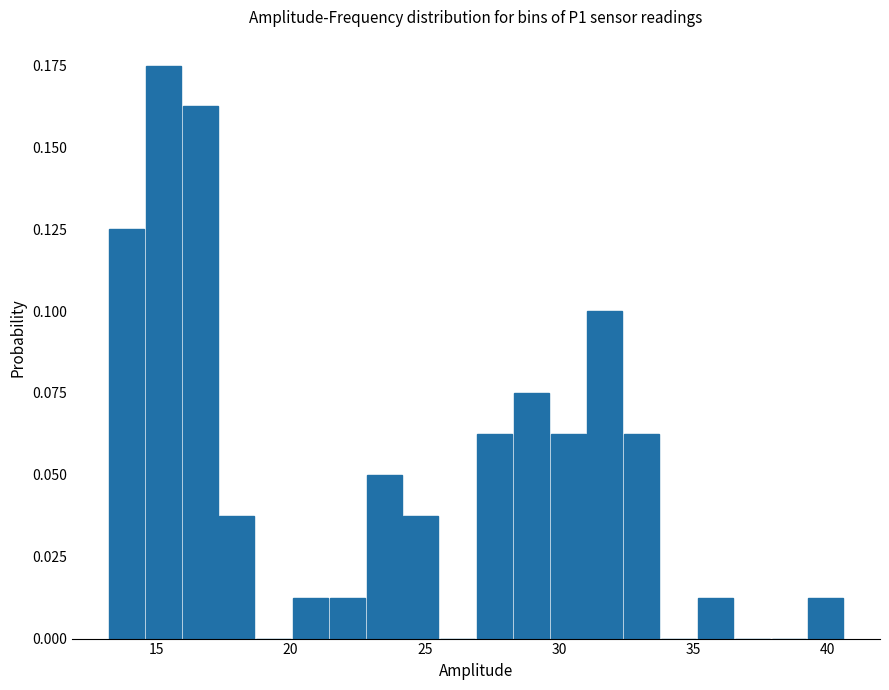

Around what value on the x-axis is the tallest bar? Give the approximate position of its centre, as read against the axis.

15.5